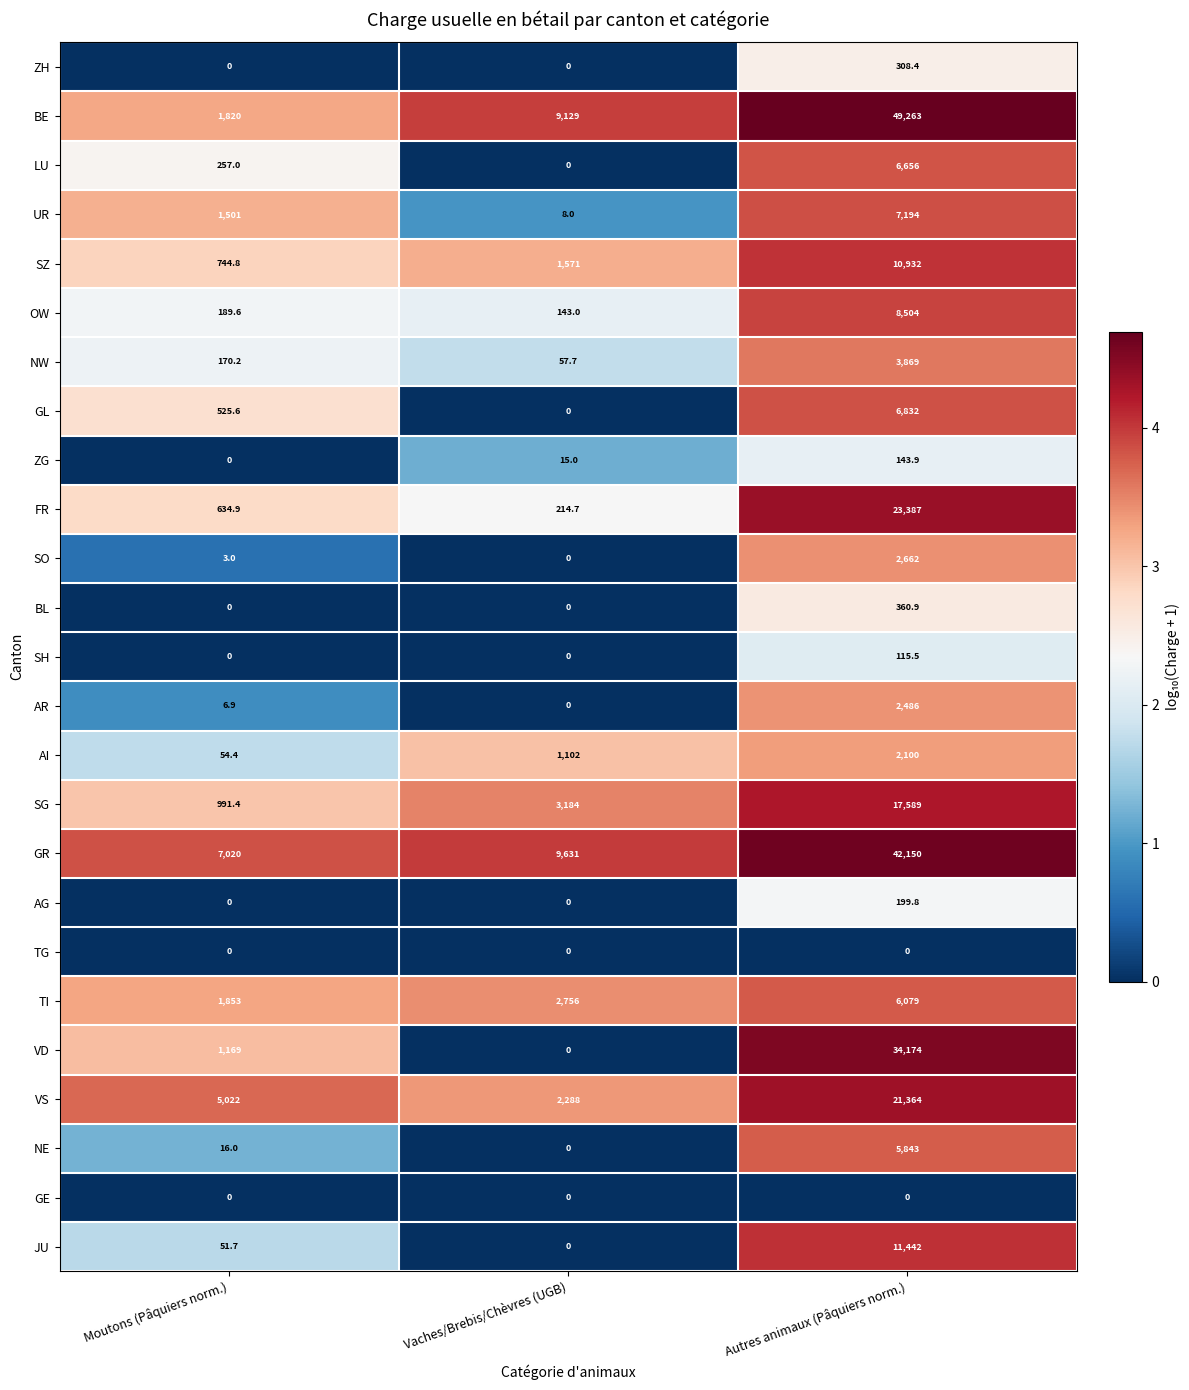

Read the UR value at Moutons (Pâquiers norm.).

1501.0